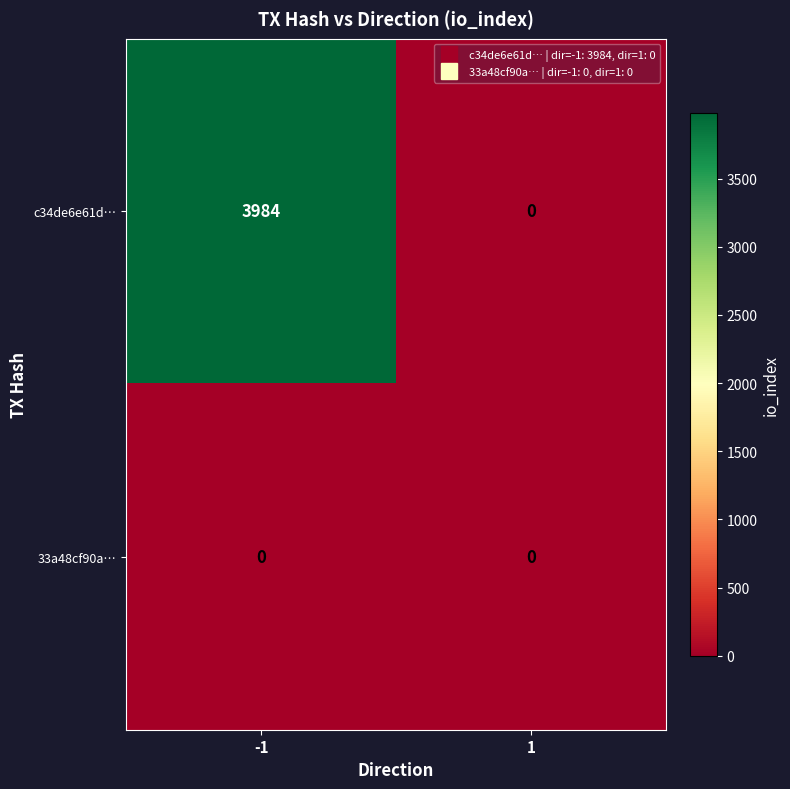

At how many categories does at least one series exceed 1999?

1